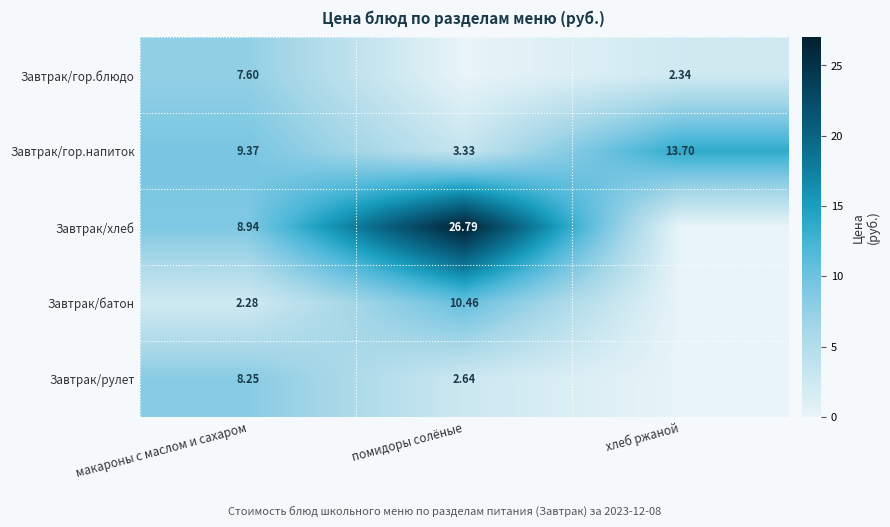

How many data points does each series have?

3